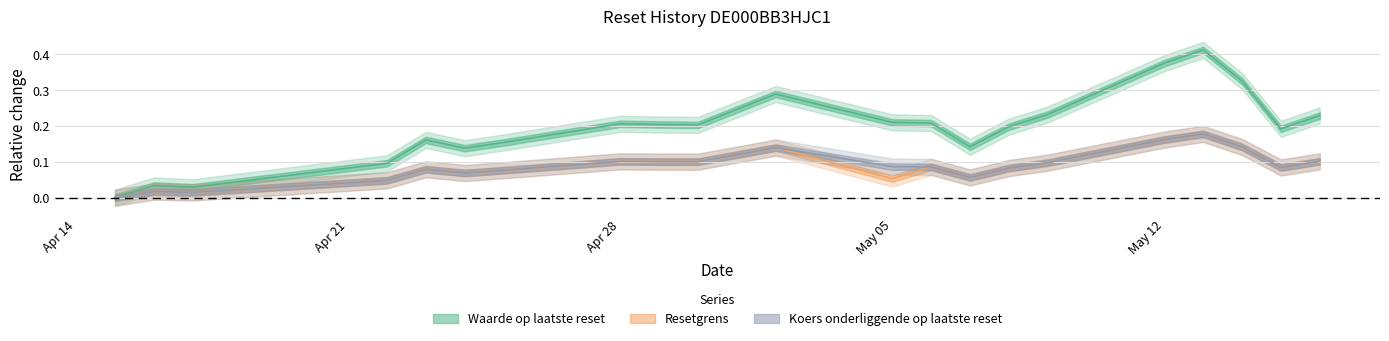

What position from the right is 2025-04-24?

16